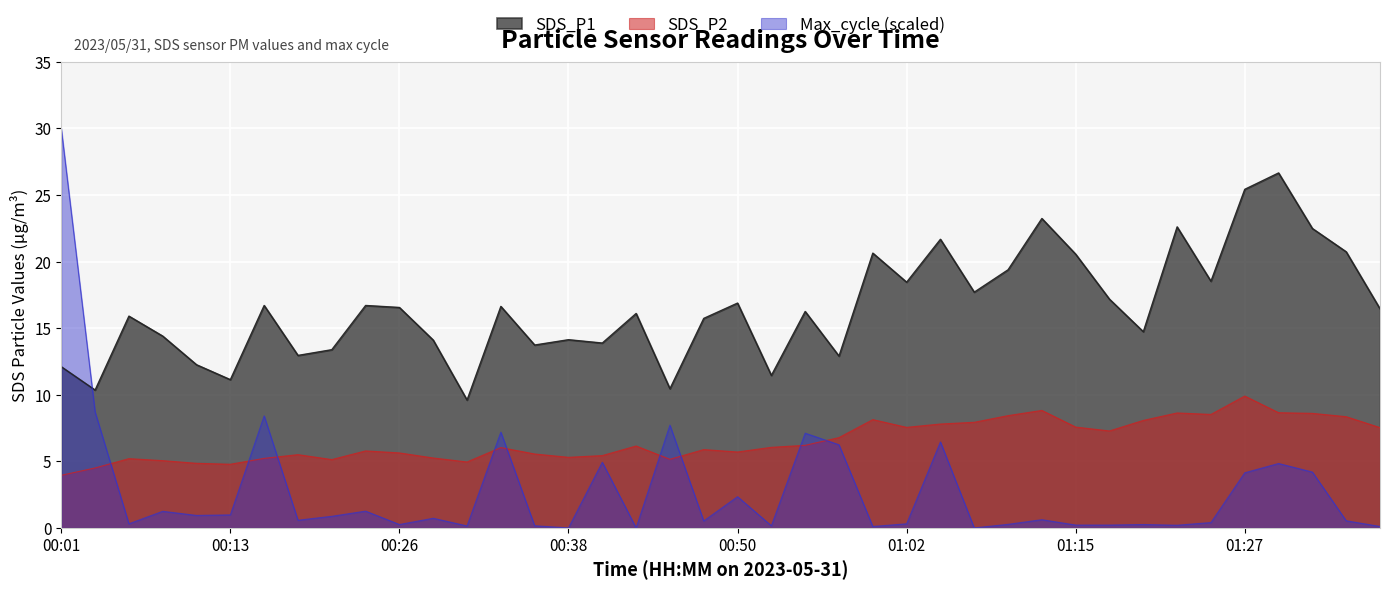

Does the chart display data point markers on the line(s)?

No